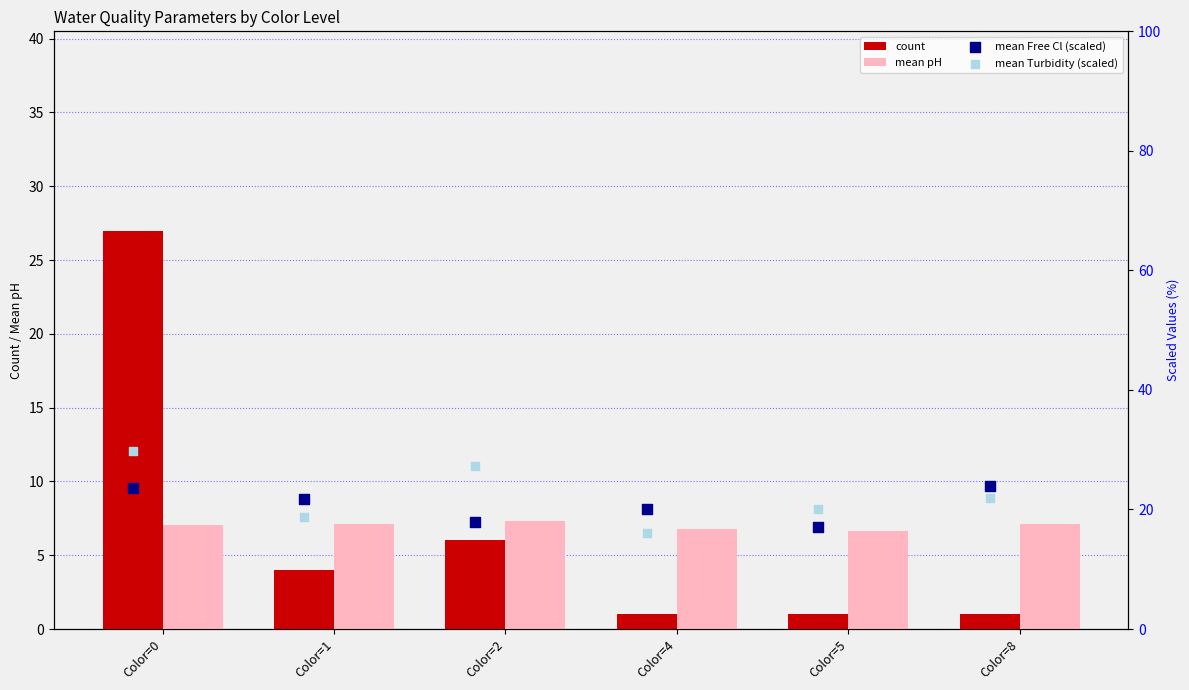

The value of count at Color=4 is 1.0. True or false?

True